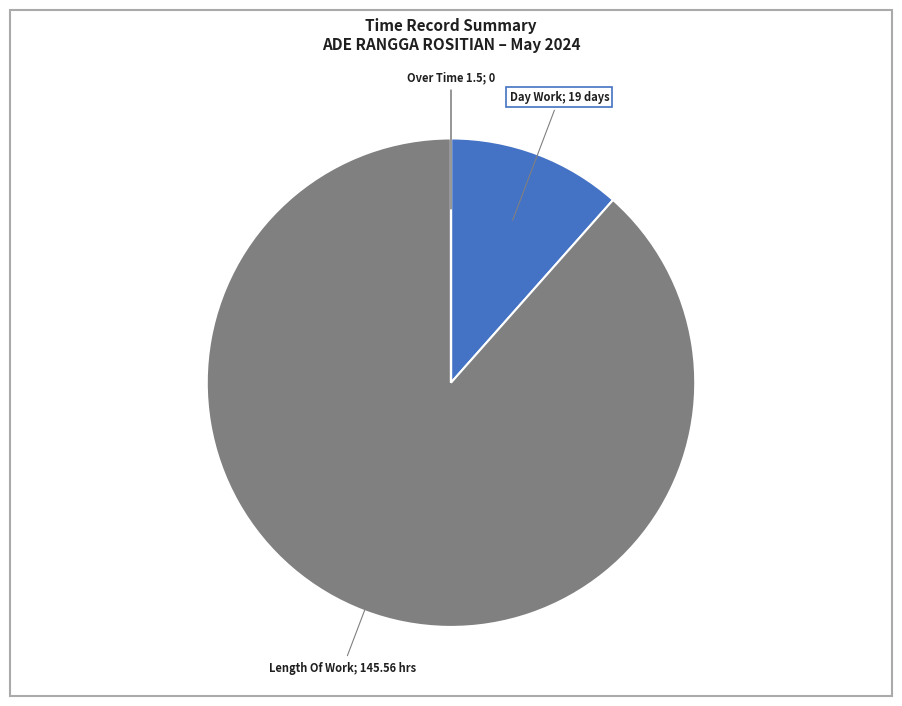

True or false: Day Work; 19 days accounts for 12% of the total.

True